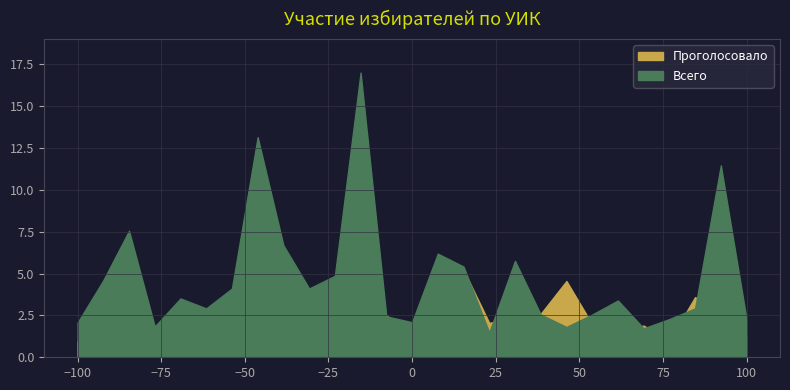

True or false: Проголосовало and Всего intersect in this chart.

False